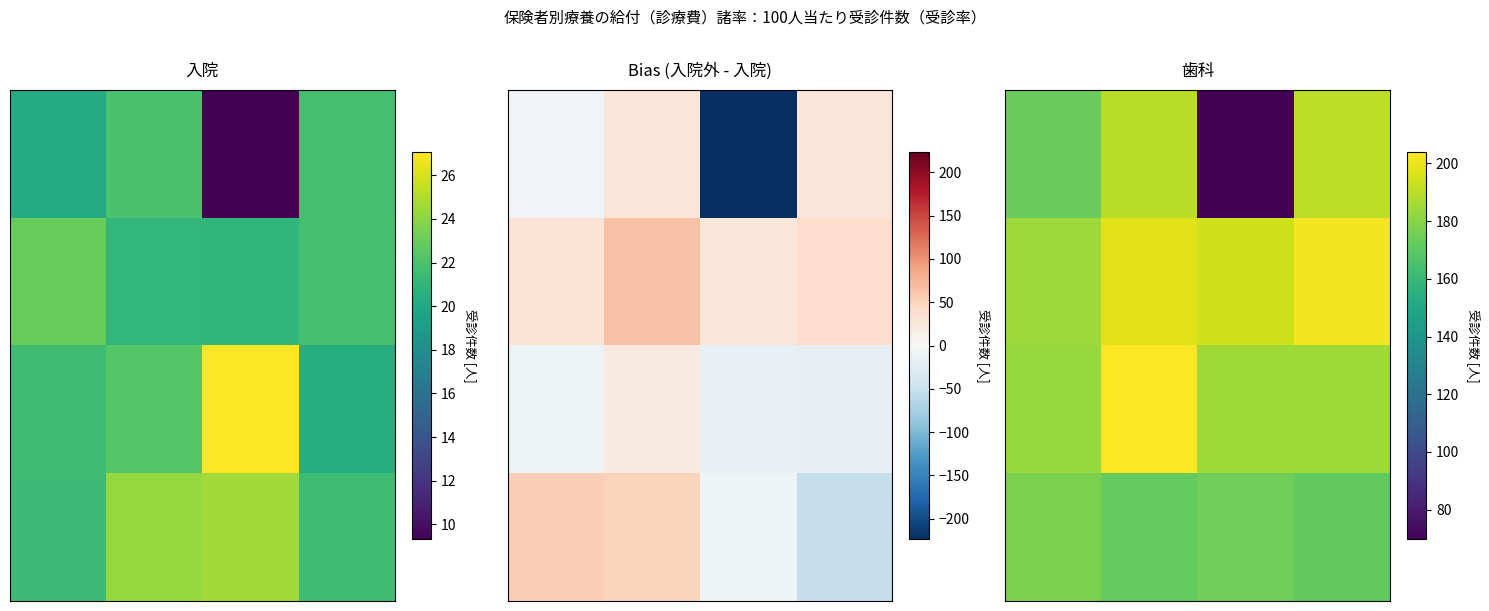

Which label corresponds to the smallest value in the chart?

2